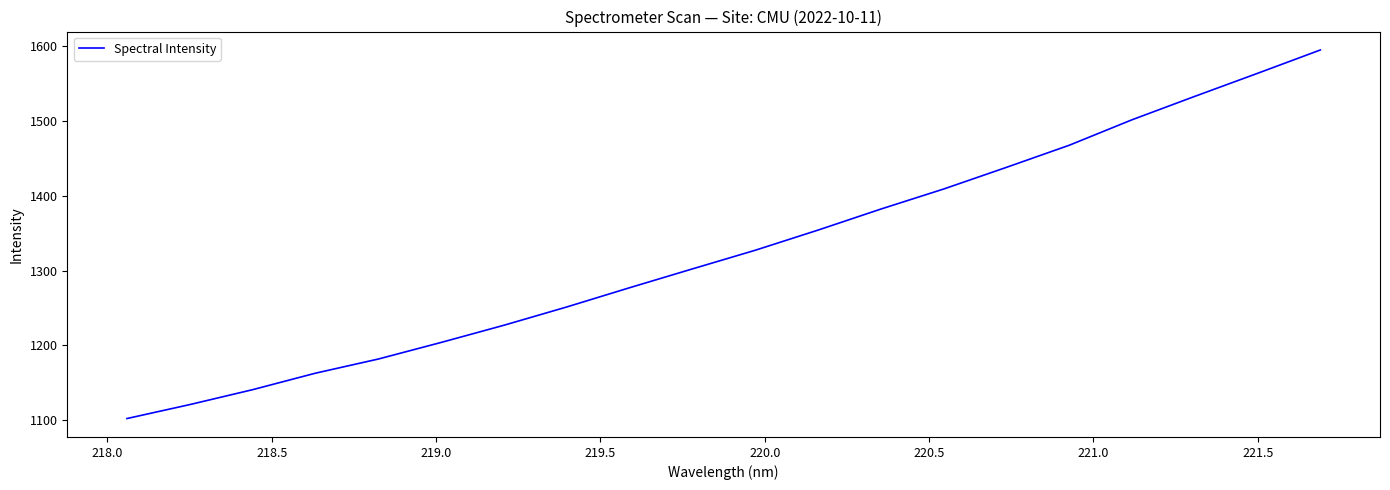

What is the greatest value displayed?

1594.6